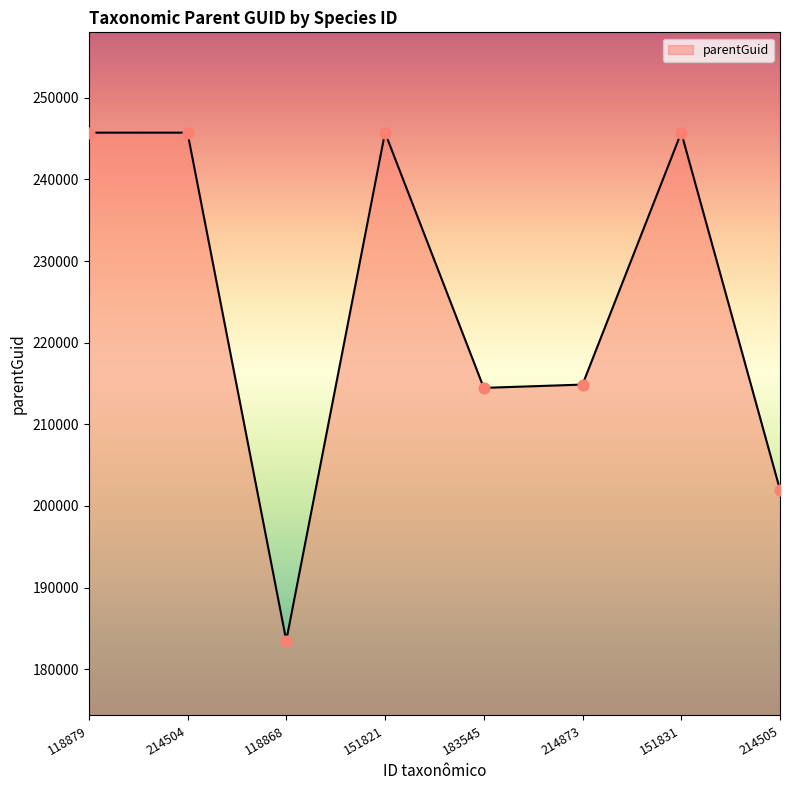

Approximately how many times larger is the value at 151831 compared to 214873?

1.1